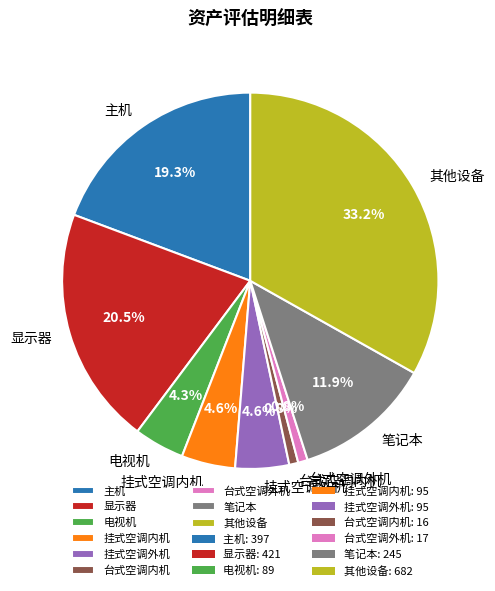

Do 其他设备 and 挂式空调内机 together represent more than half of the pie?

No